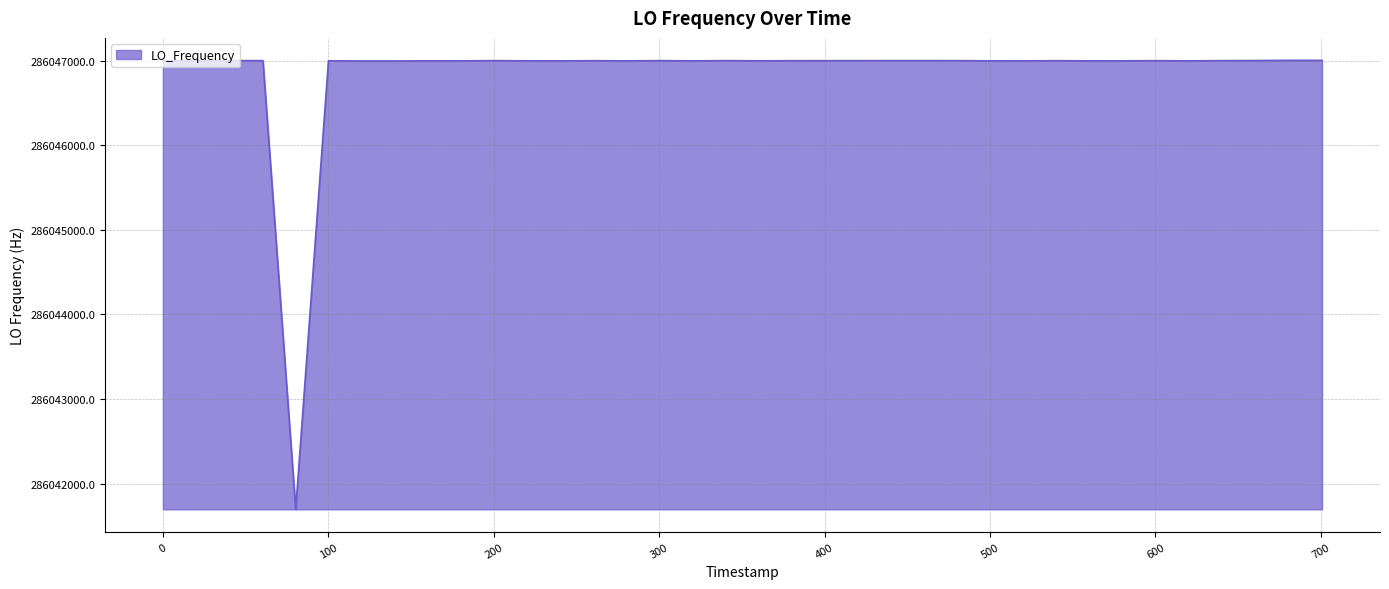

What is the difference between the maximum and minimum values?

5305.4